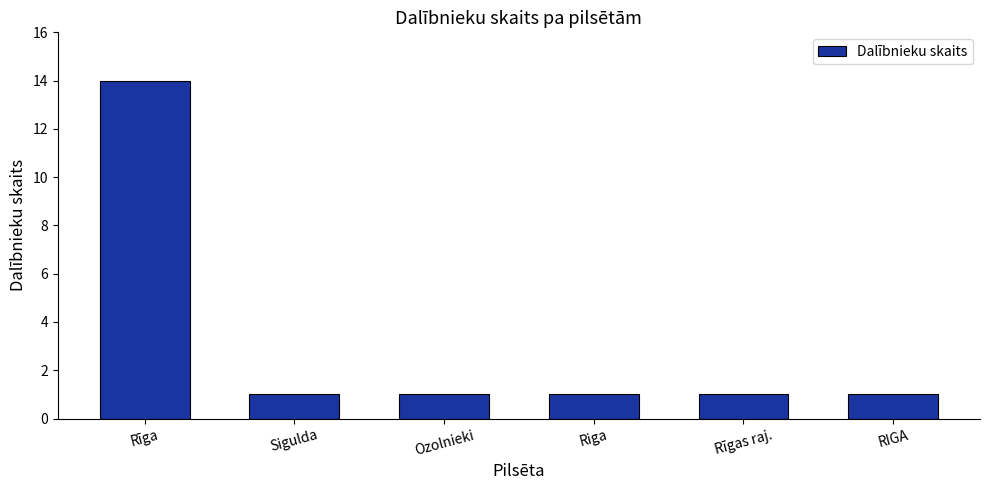

True or false: the data shows 2 at Sigulda.

False